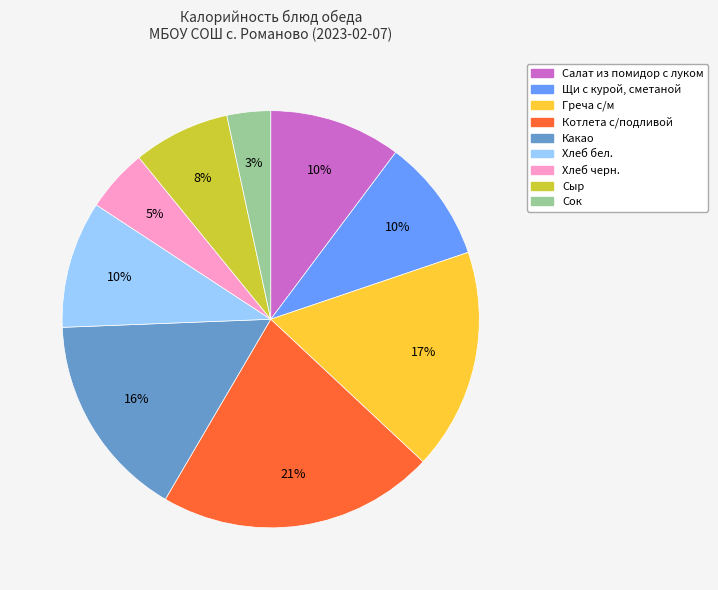

Is there any slice that represents more than half of the pie?

No